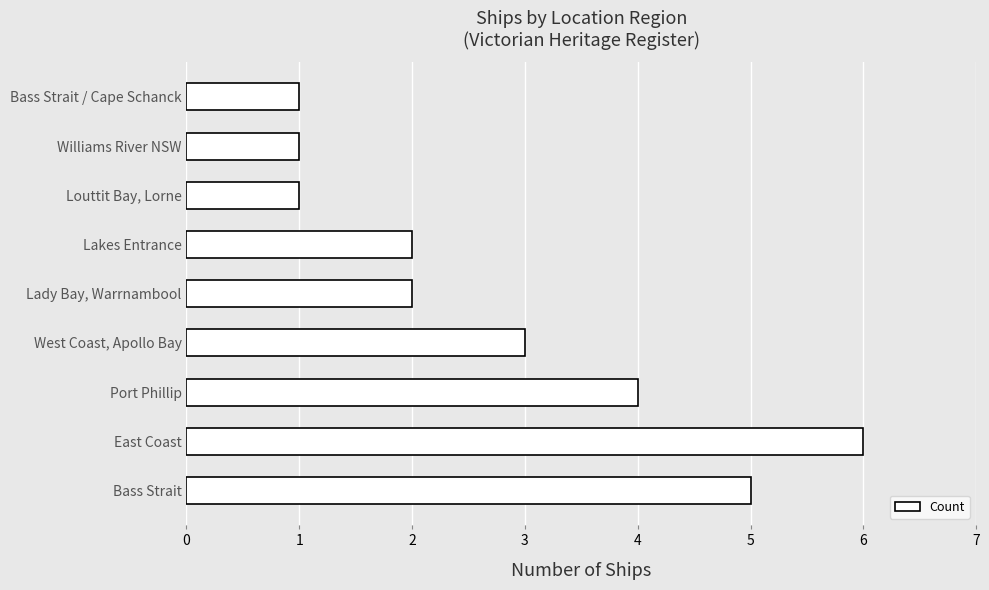

Which label corresponds to the largest value in the chart?

East Coast